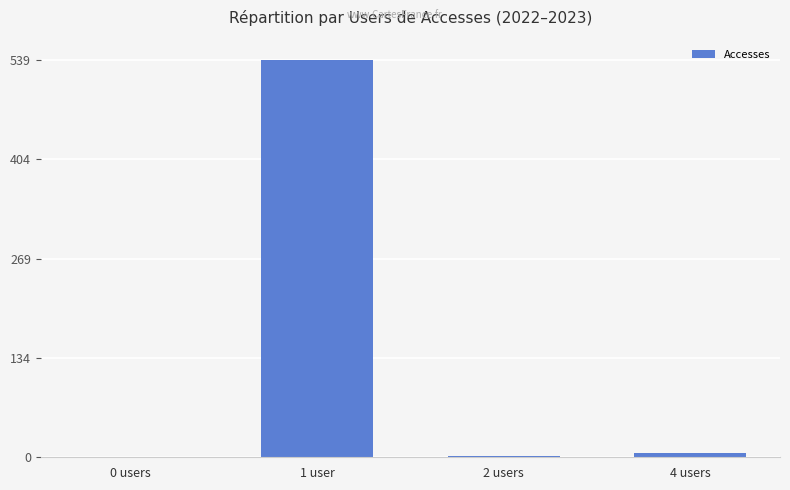

Where does the data first go above 6?

1 user